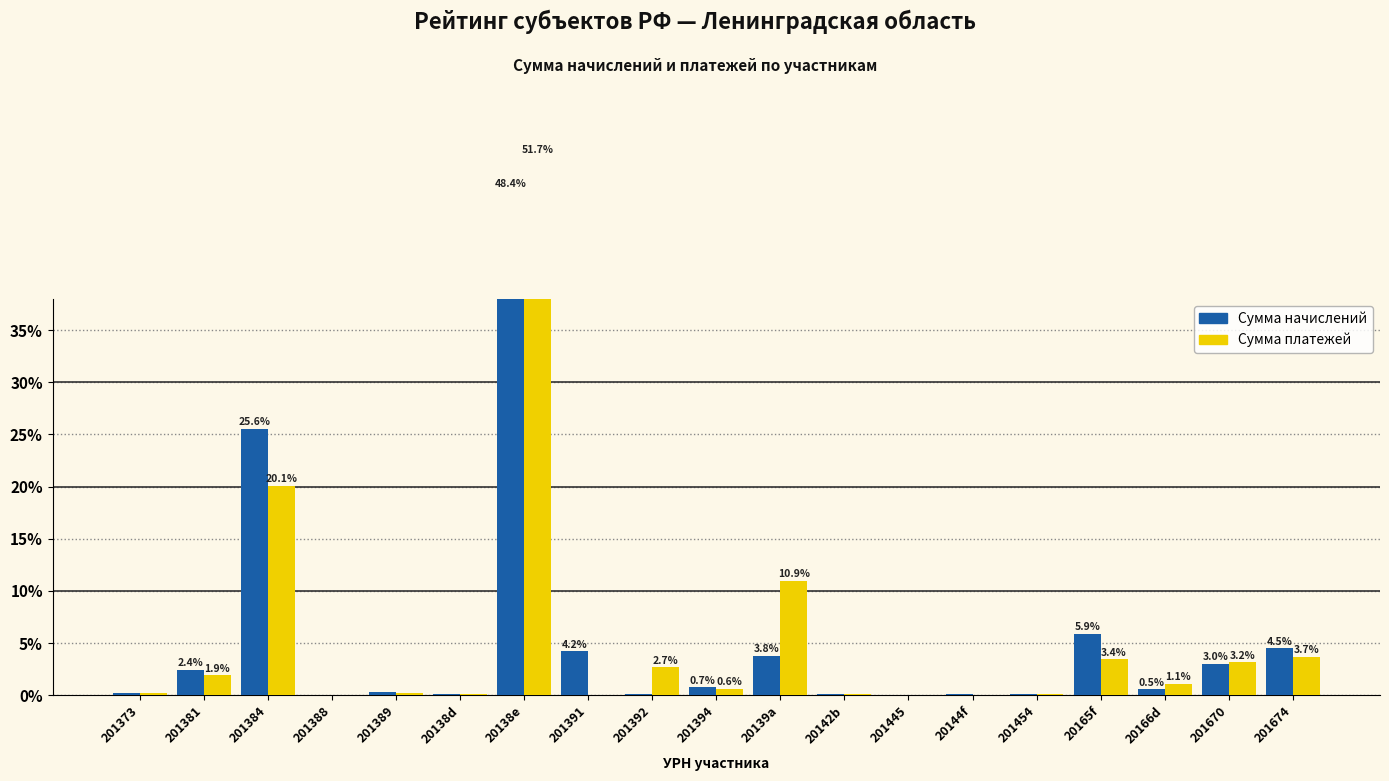

Where is Сумма платежей nearest to the value 25?

201384